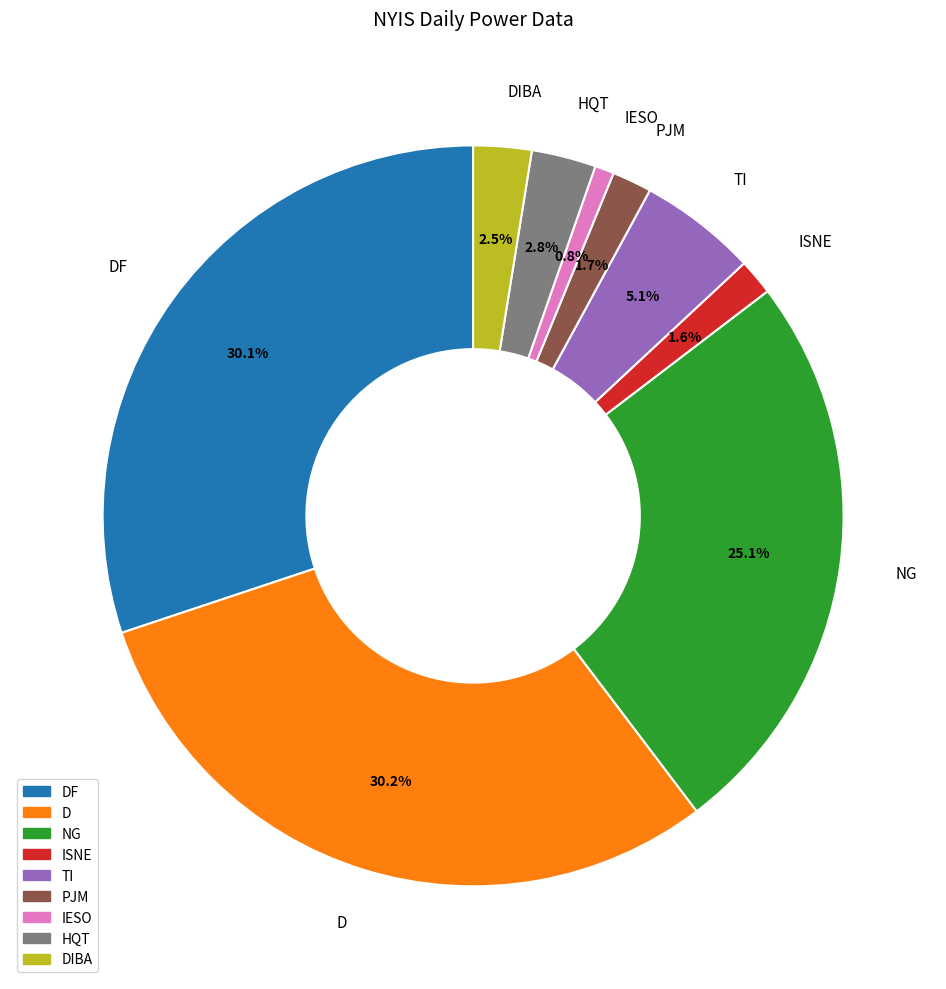

Count the number of slices in the pie.

9